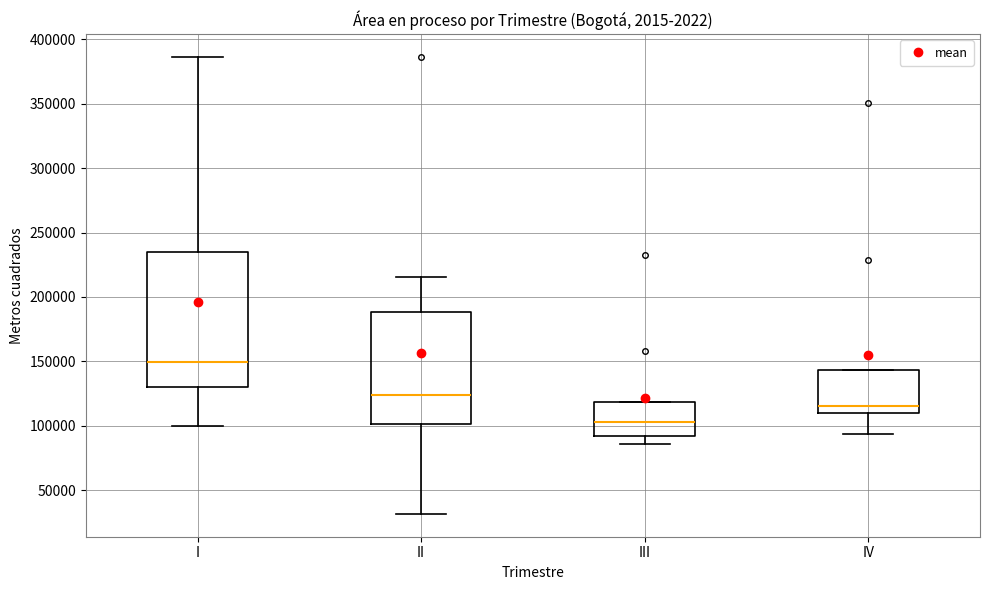

Which box is the tallest, from its lower edge to its upper edge?

I